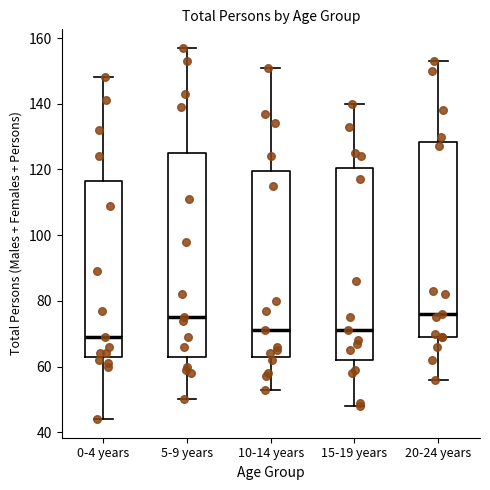

Which box is the tallest, from its lower edge to its upper edge?

5-9 years